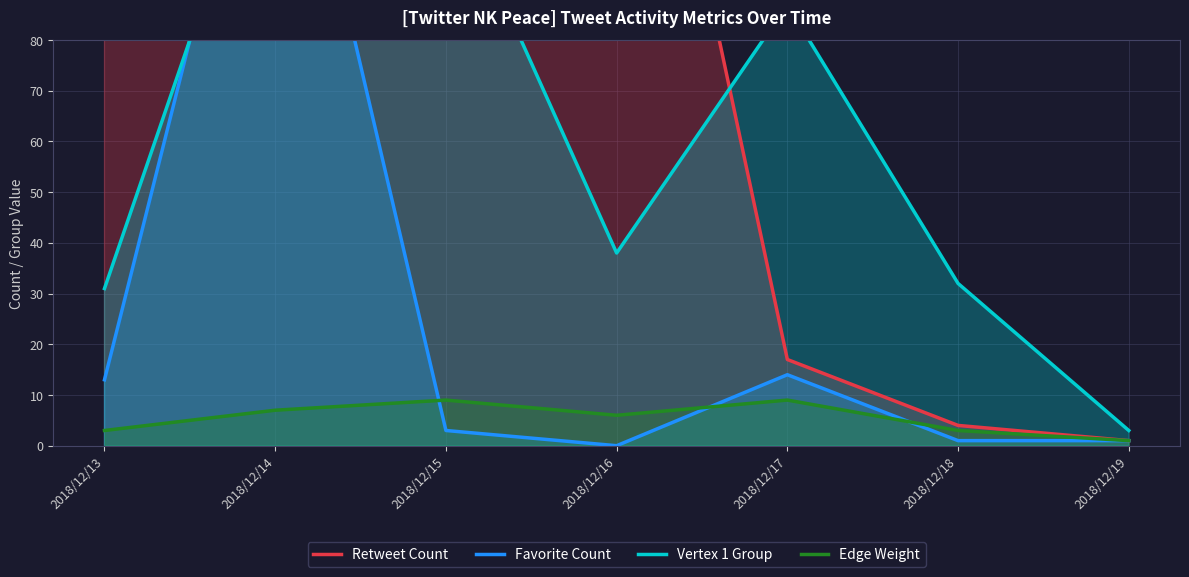

Where does the Edge Weight series first go above 6?

2018/12/14